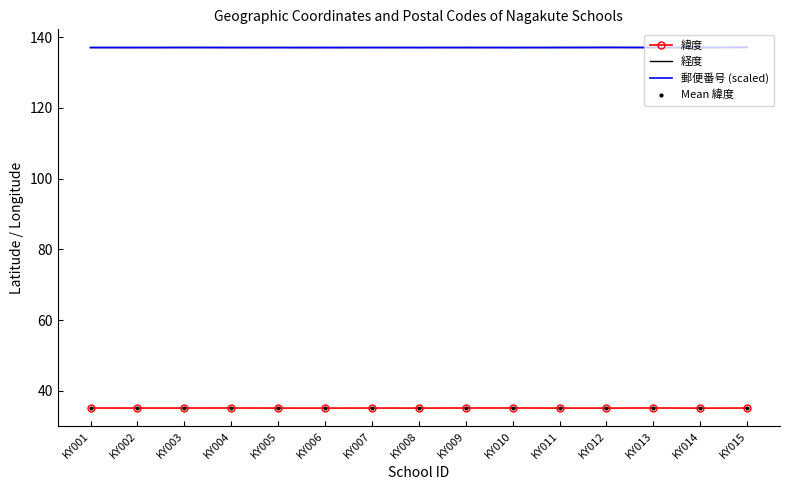

What is the smallest value displayed?

35.2